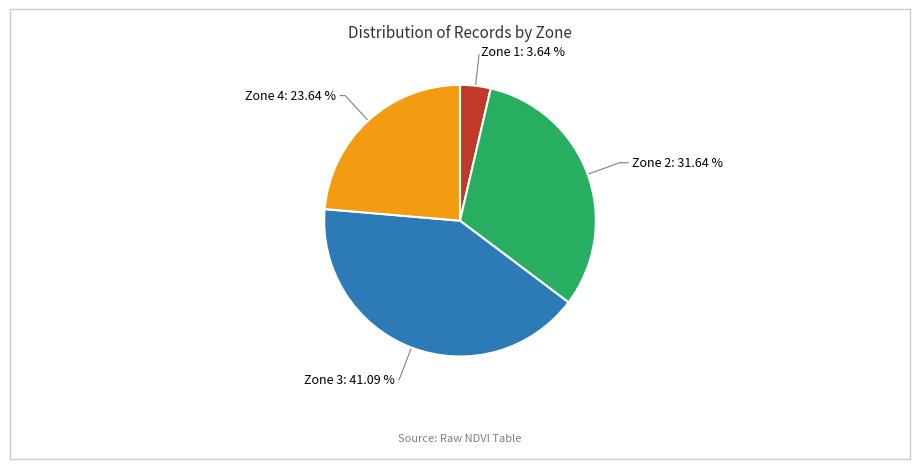

How many slices are in this pie chart?

4